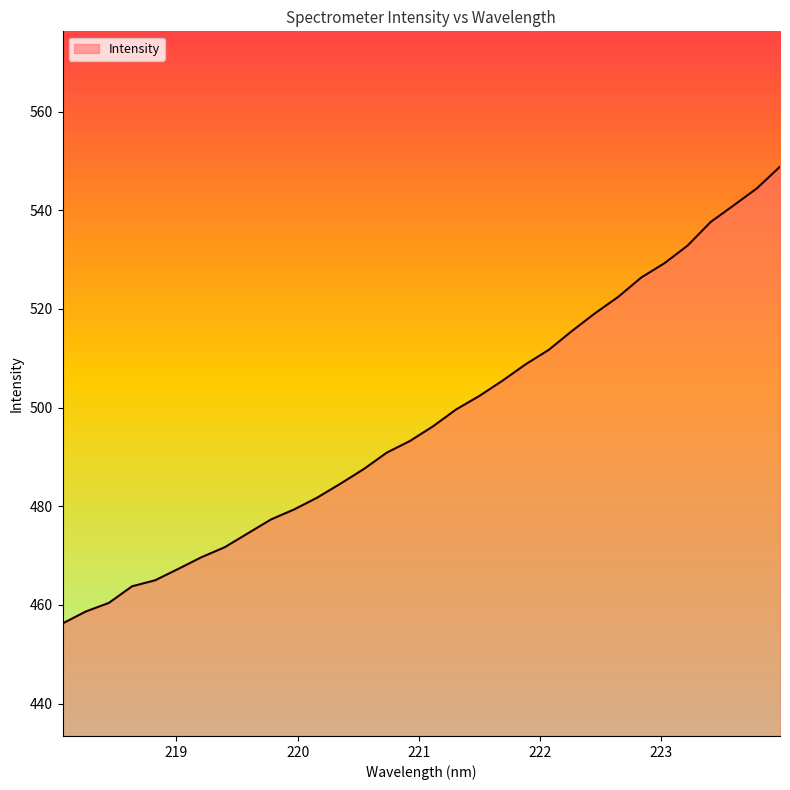

What is the minimum value shown in the chart?

456.2